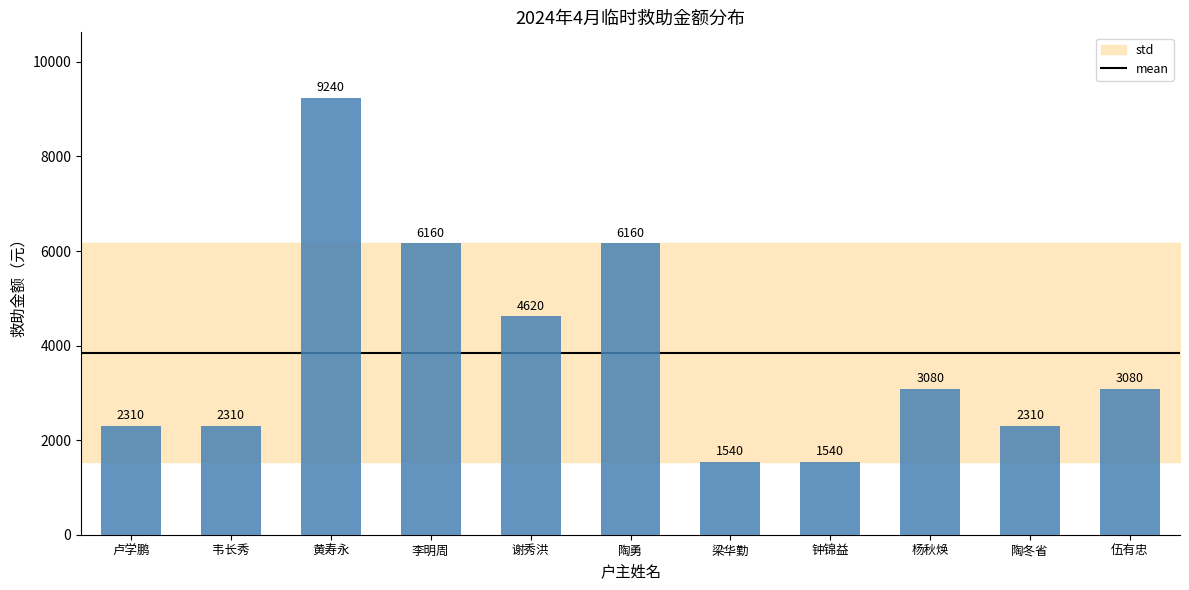

What is the minimum value shown in the chart?

1540